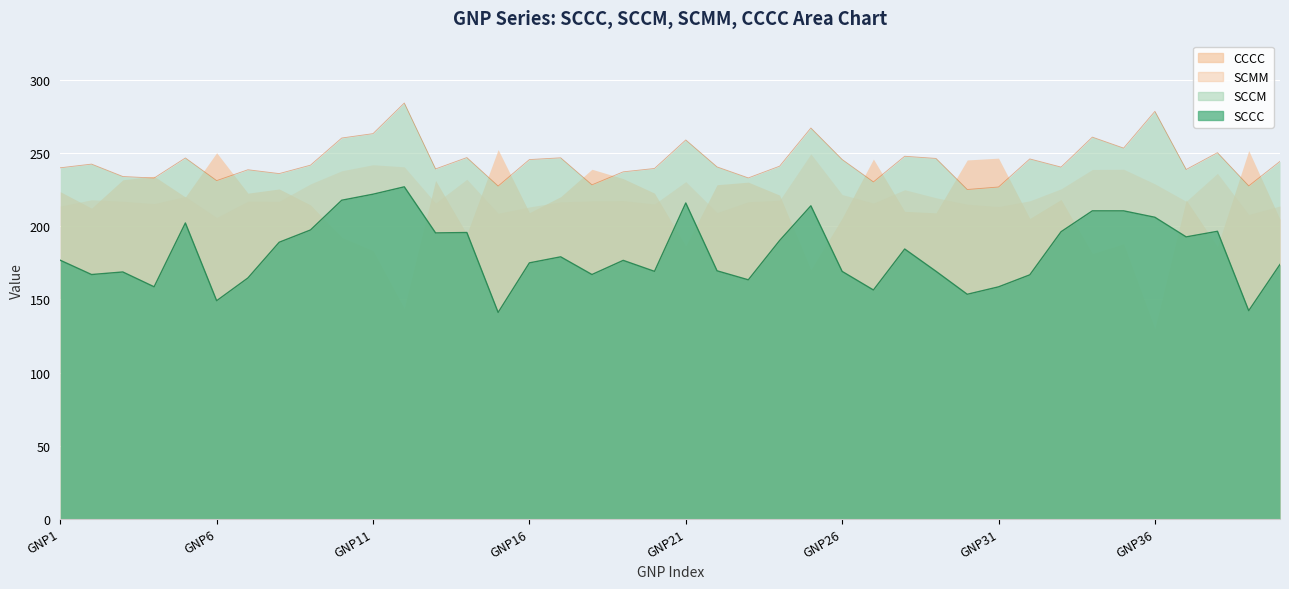

Does the chart display data point markers on the line(s)?

No